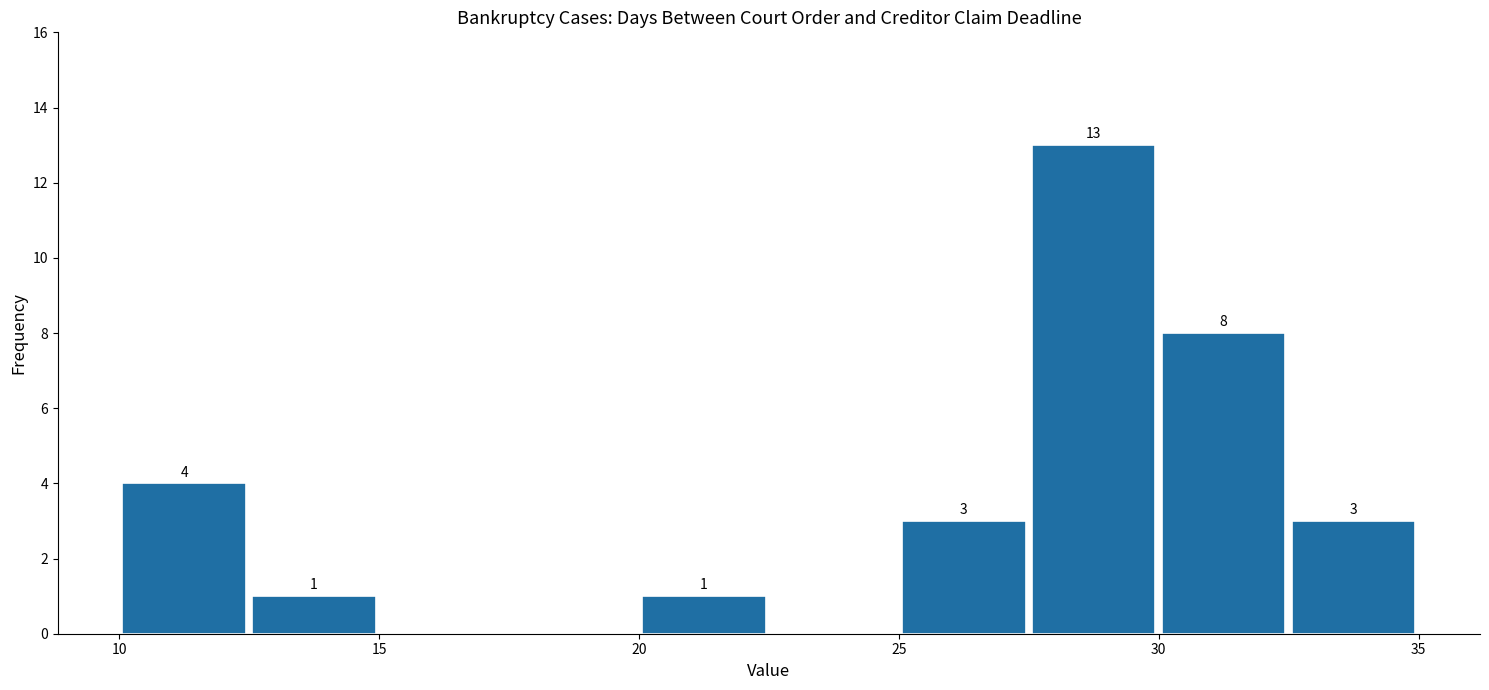

Over which range of the x-axis is the bar tallest?

27.5 to 30.0